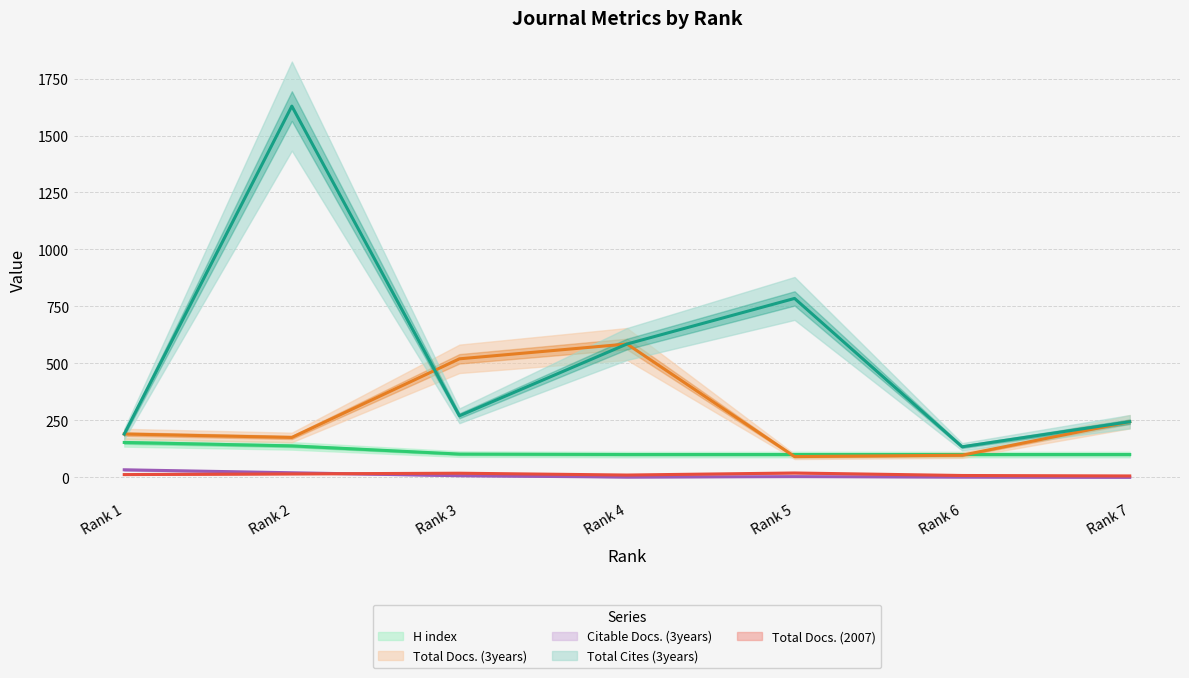

How many categories are shown in the chart?

7